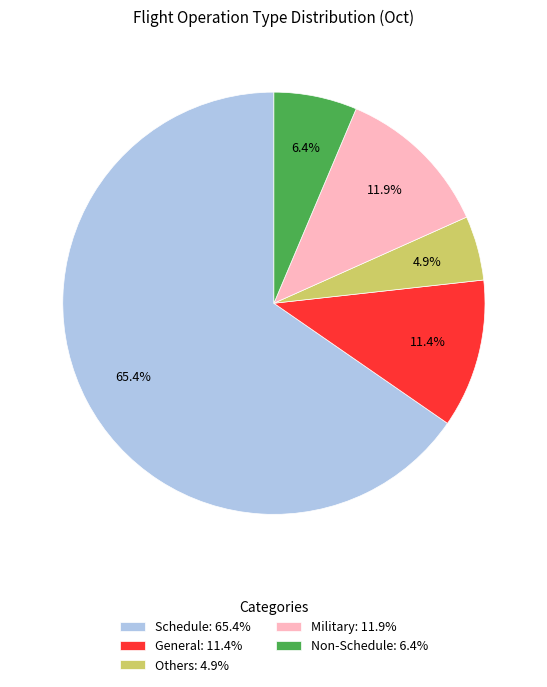

Does Schedule account for over 50% of the chart?

Yes